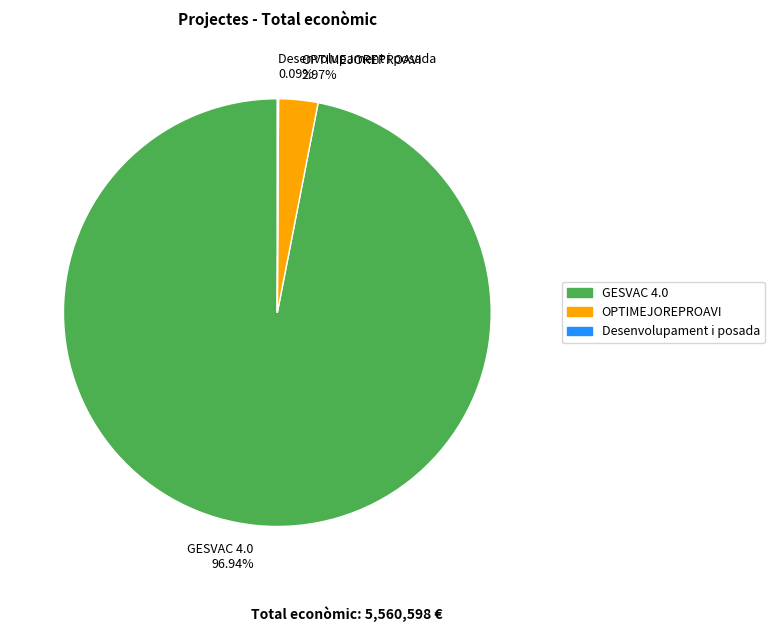

Does OPTIMEJOREPROAVI represent more than half of the total?

No